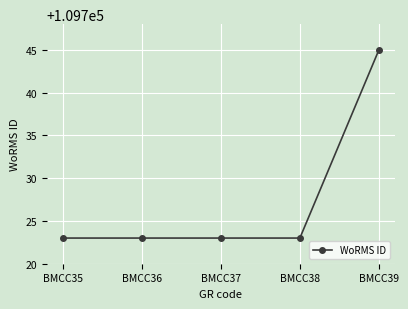

Approximately how many times larger is the value at BMCC39 compared to BMCC37?

1.0